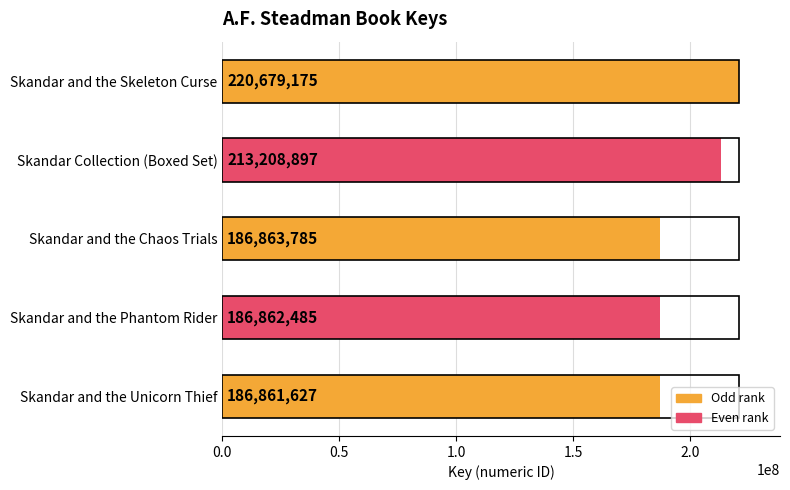

Are the bars grouped side by side (vs. stacked)?

No